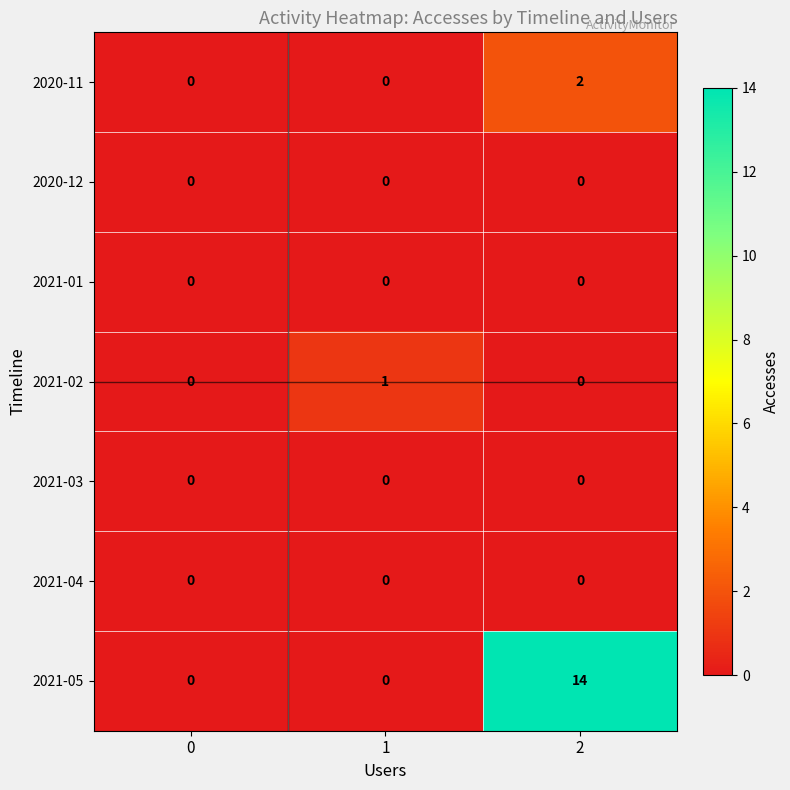

What is the difference between the highest and lowest values at 1?

1